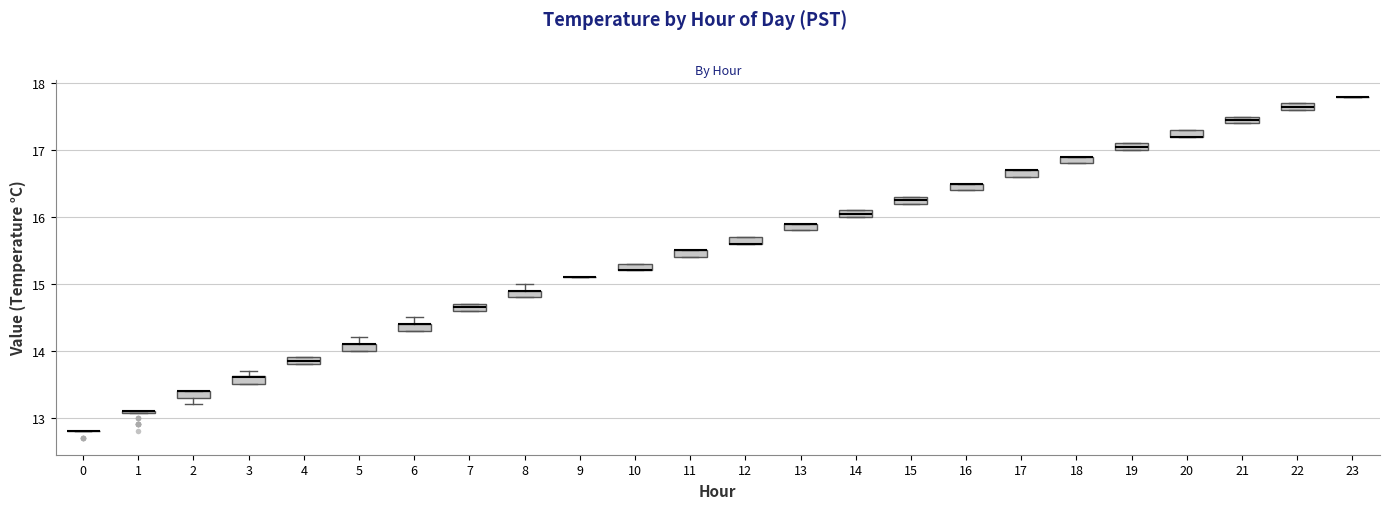

Where is the lower edge of the box at x = 7 on the y-axis? The values are not printed on the chart, so give them approximately, as read against the axis.

14.6